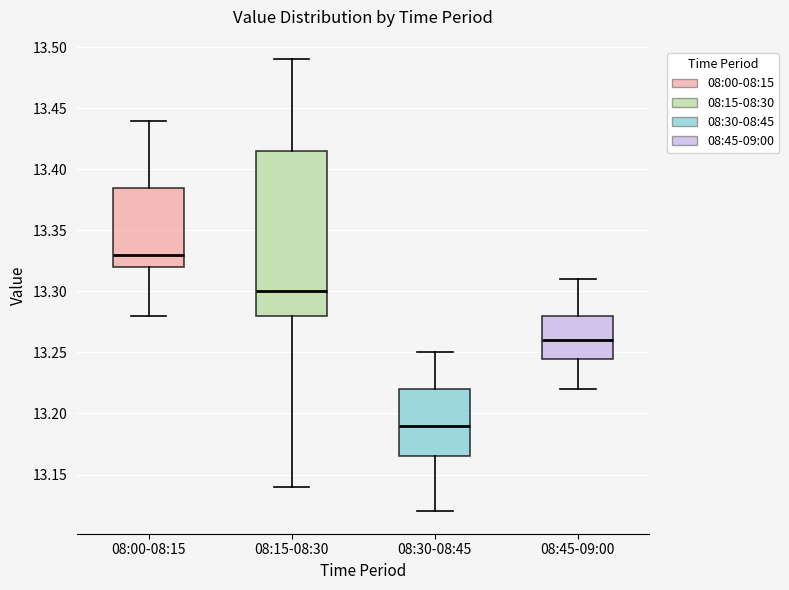

Where does the upper whisker of the box for 08:45-09:00 end on the y-axis? The values are not printed on the chart, so give them approximately, as read against the axis.

13.310